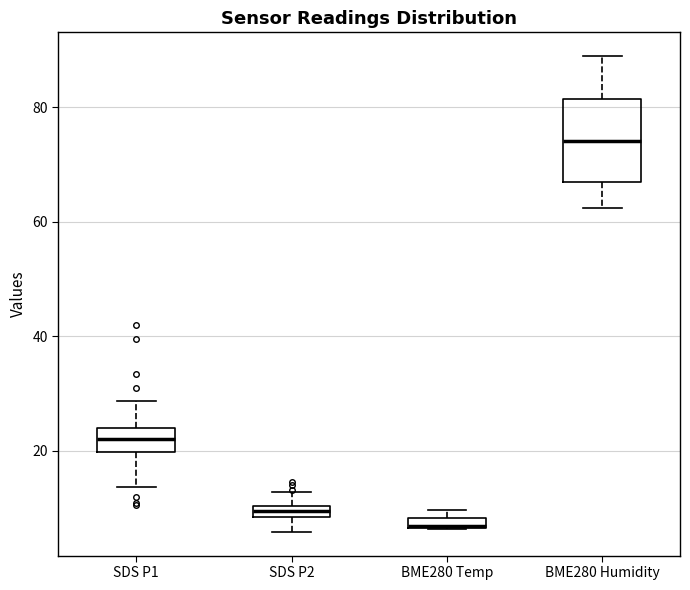

Where does the upper whisker of the box for BME280 Humidity end on the y-axis? The values are not printed on the chart, so give them approximately, as read against the axis.

88